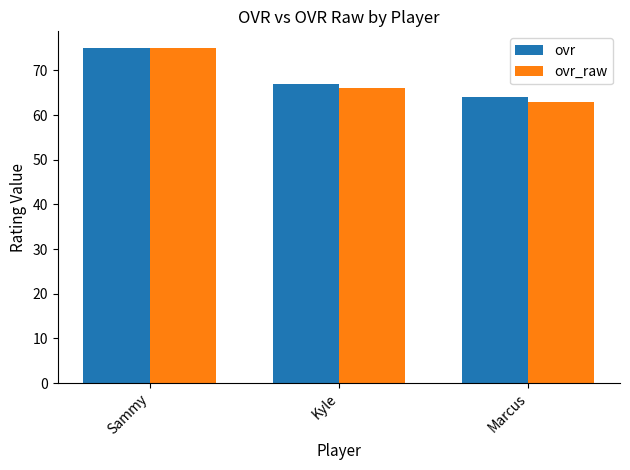

Reading right to left, extract all data points from this chart.

ovr: 64	67	75
ovr_raw: 63	66	75